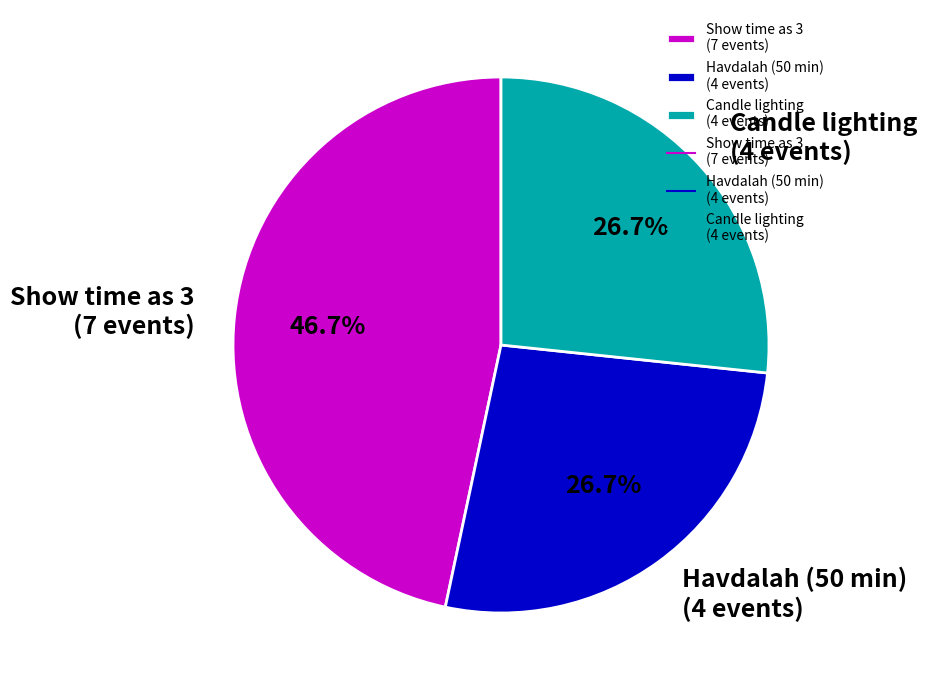

How much of the chart is everything except Show time as 3 (7 events)?

53.3%